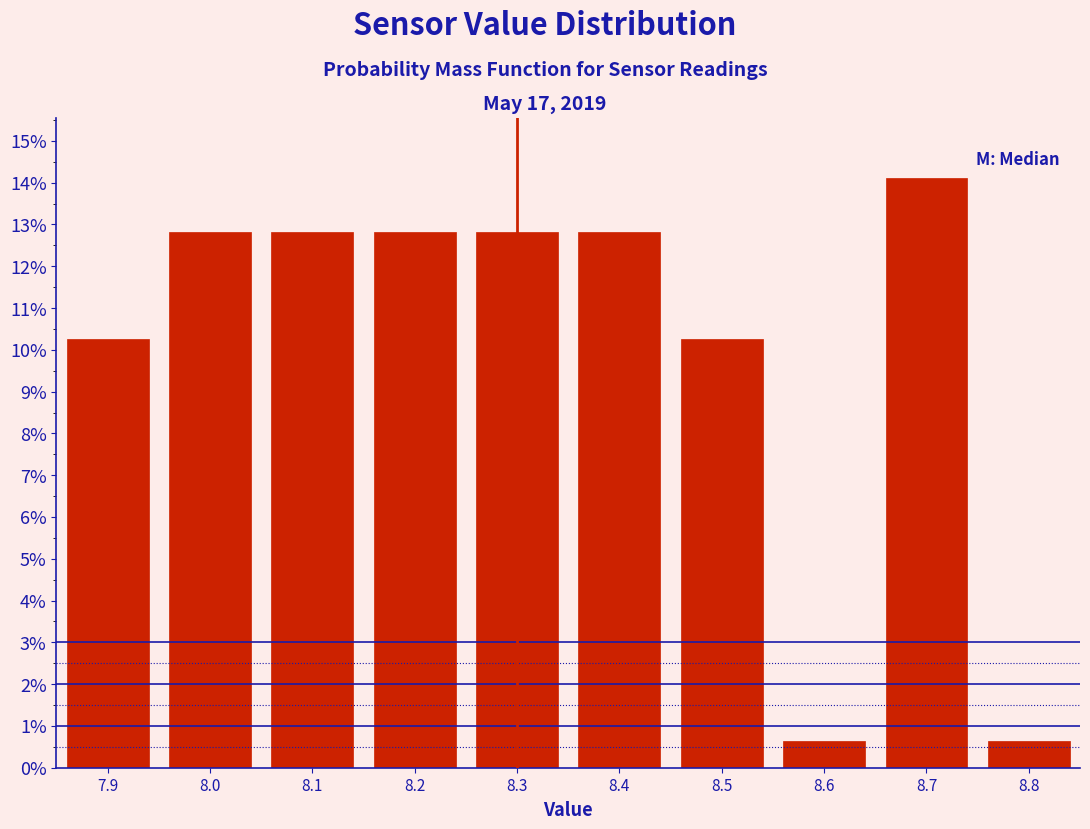

Over which range of the x-axis is the bar tallest?

8.65 to 8.75